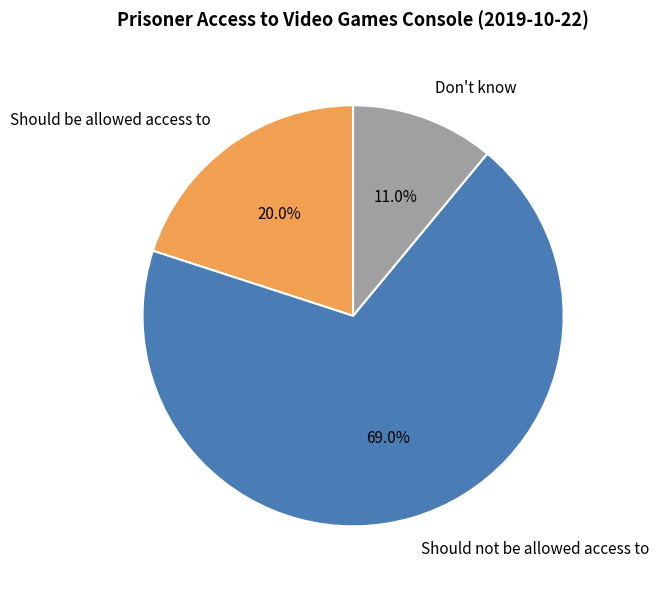

What is the smallest slice in the pie chart?

Don't know